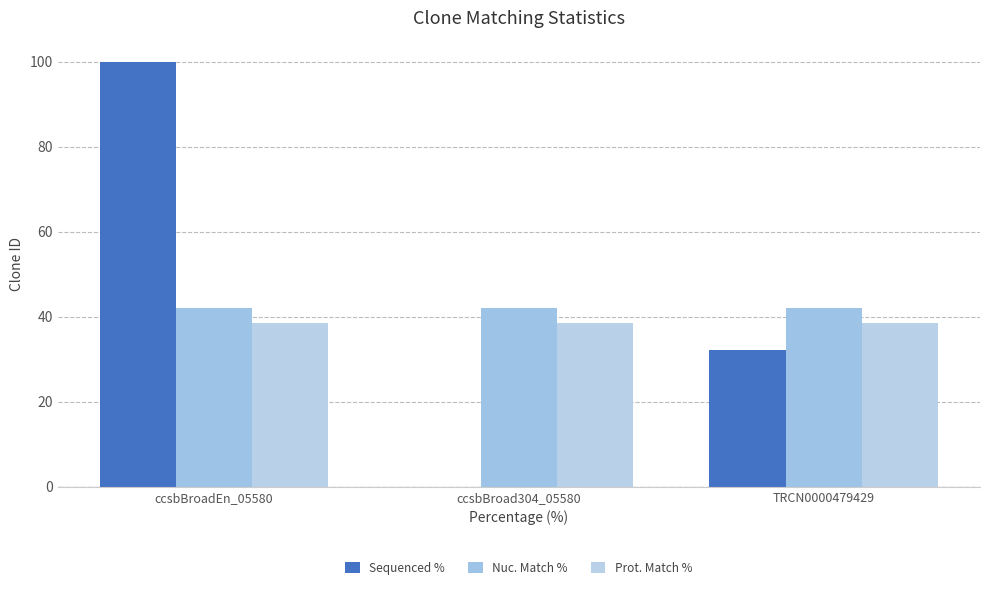

True or false: Nuc. Match % has a value of 55.9 at ccsbBroadEn_05580.

False